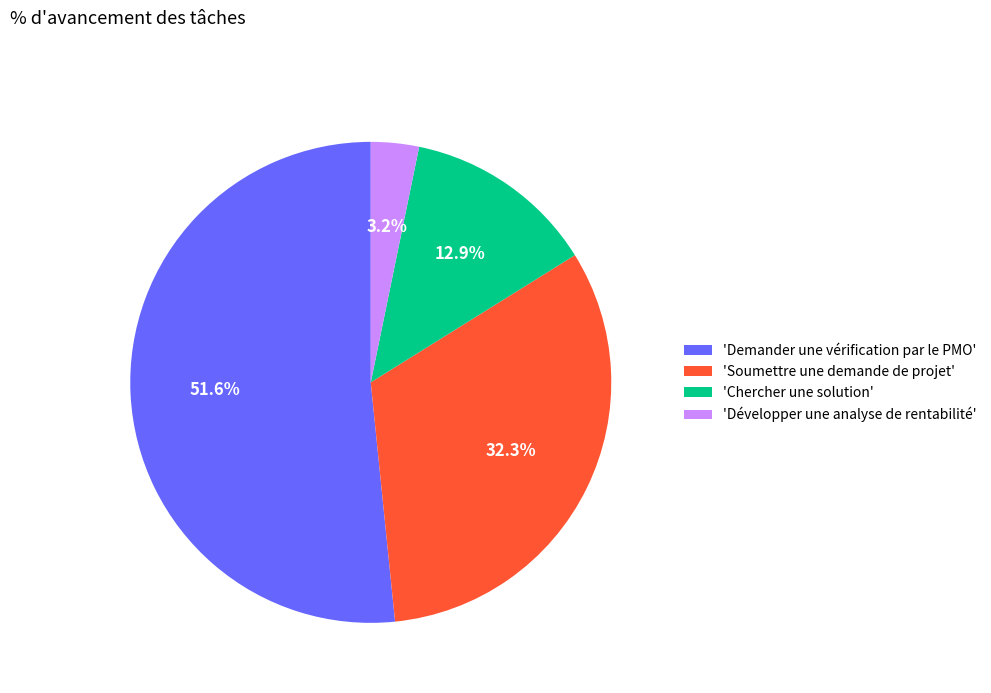

Rank the categories by value from lowest to highest.

'Développer une analyse de rentabilité', 'Chercher une solution', 'Soumettre une demande de projet', 'Demander une vérification par le PMO'